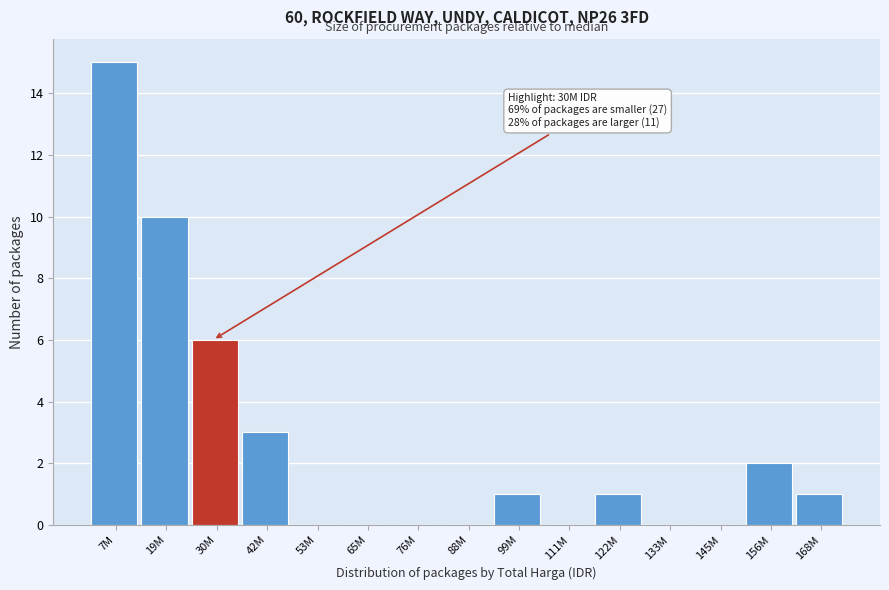

Reading left to right, list all the values displayed in this chart.

7M=15	19M=10	30M=6	42M=3	53M=0	65M=0	76M=0	88M=0	99M=1	111M=0	122M=1	133M=0	145M=0	156M=2	168M=1